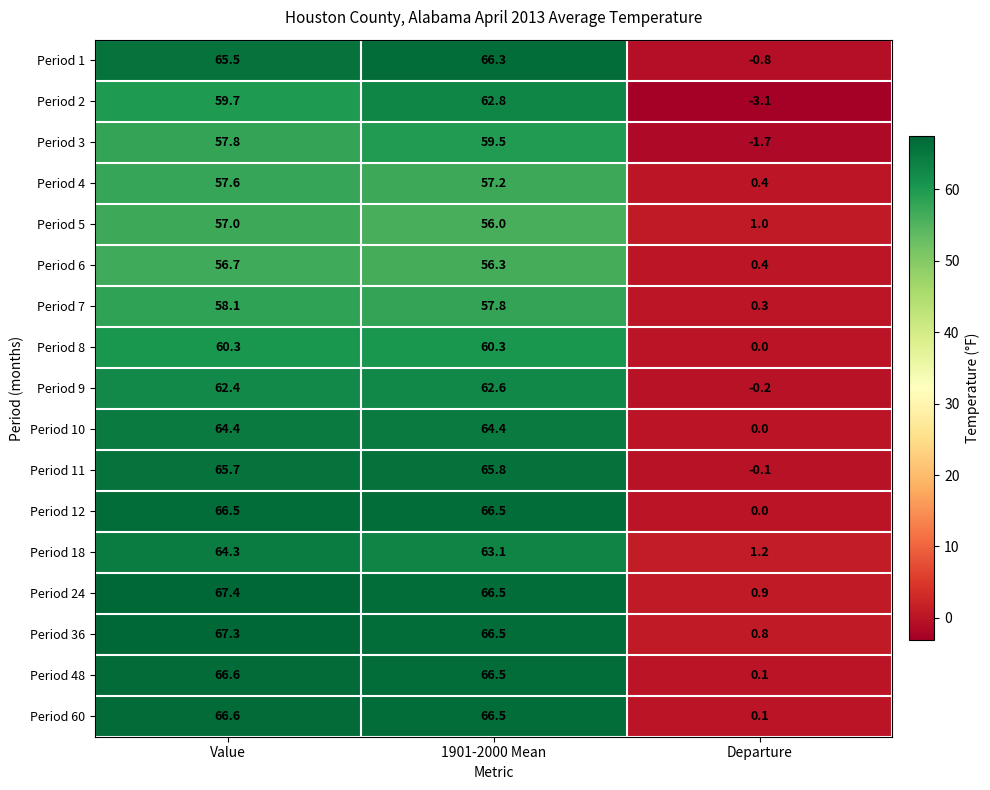

What is the approximate value of Period 11 at Value?

65.7